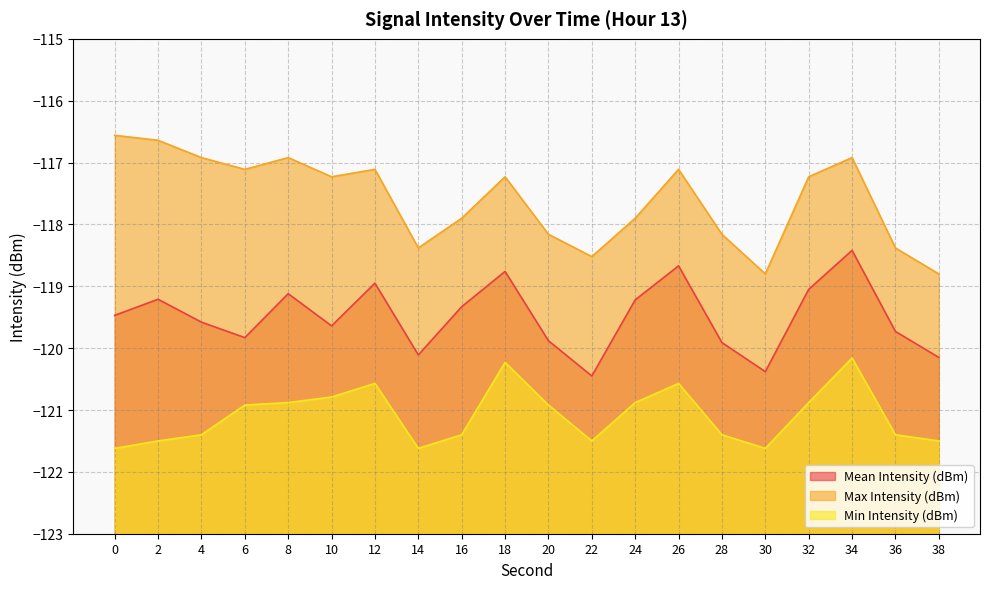

What is the difference between the highest and lowest values at 8?

4.0